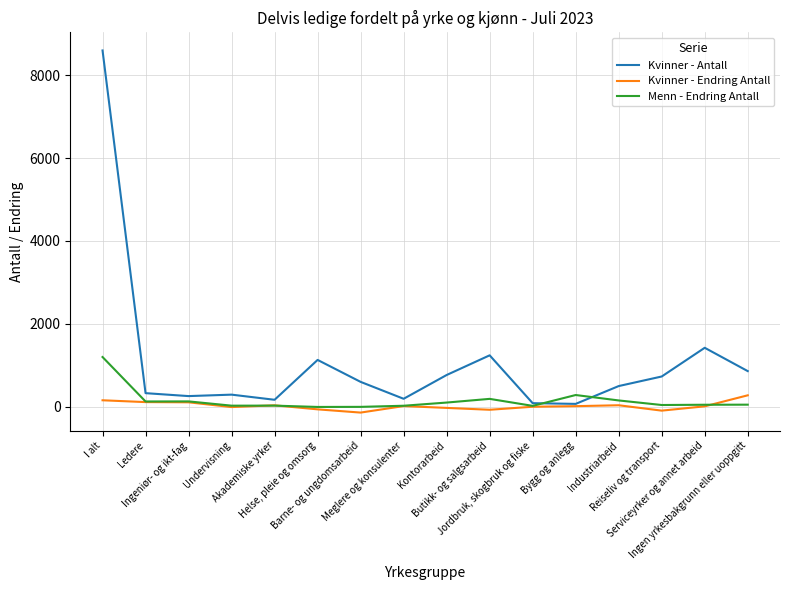

Is this an area chart (filled region under the line)?

No